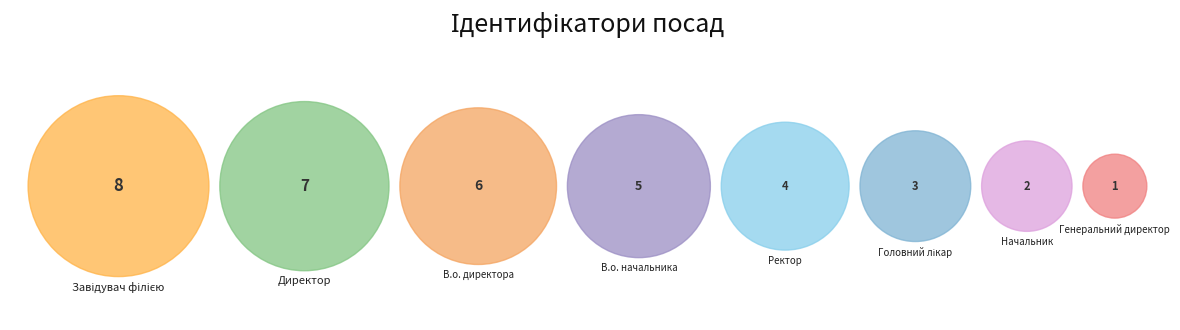

Which category has the smallest portion of the pie?

Генеральний директор